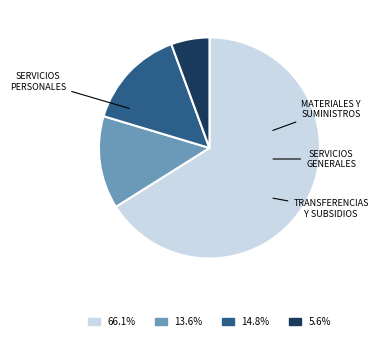

Does any single category account for the majority?

Yes